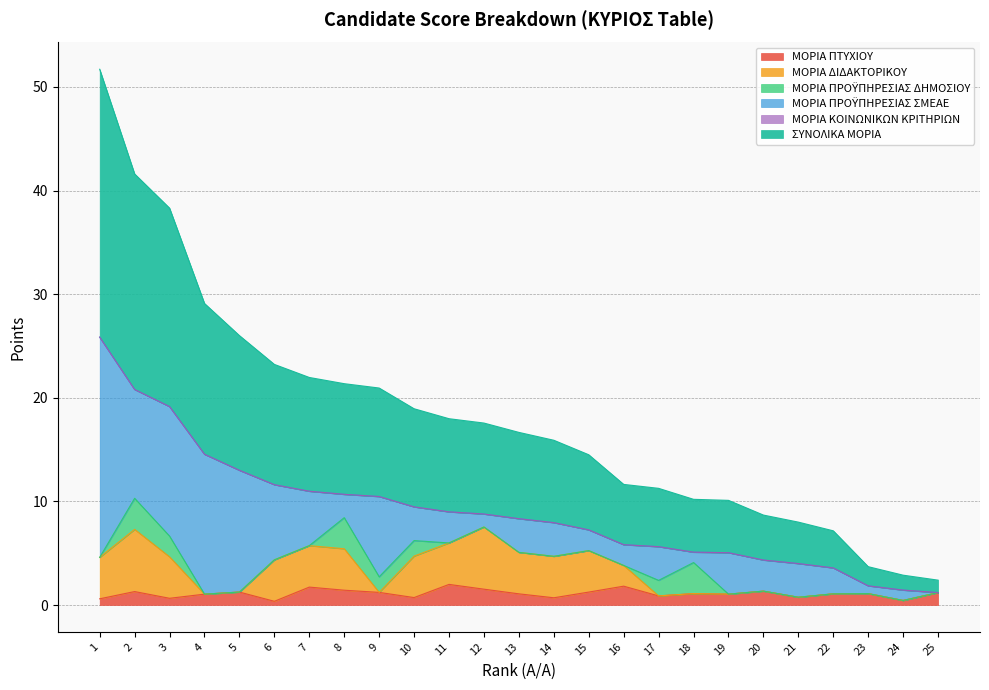

What is the difference between the maximum and second lowest values in the ΜΟΡΙΑ ΠΤΥΧΙΟΥ series?

1.6